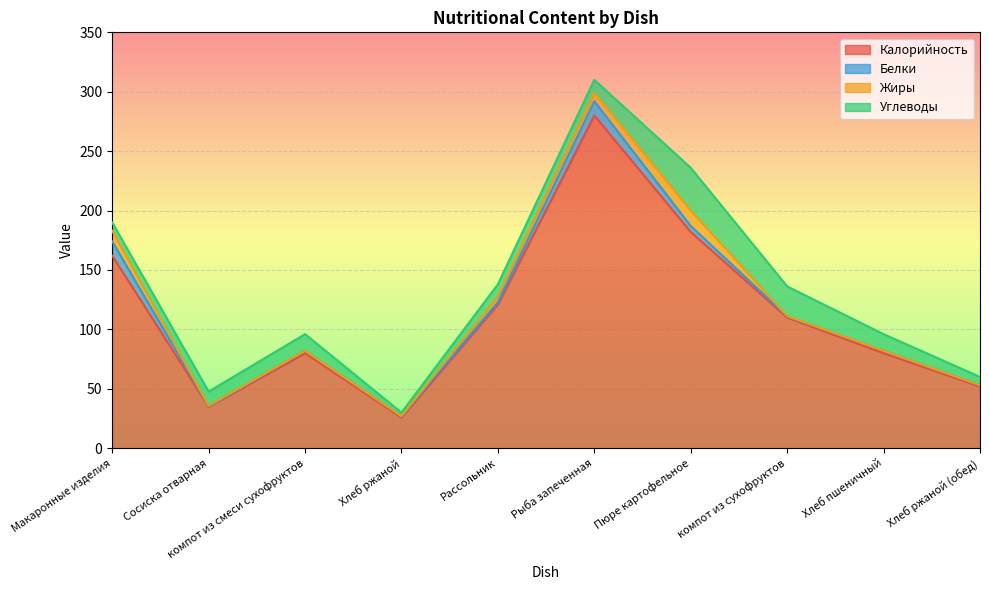

True or false: Углеводы has more than 0 interior local peaks.

True